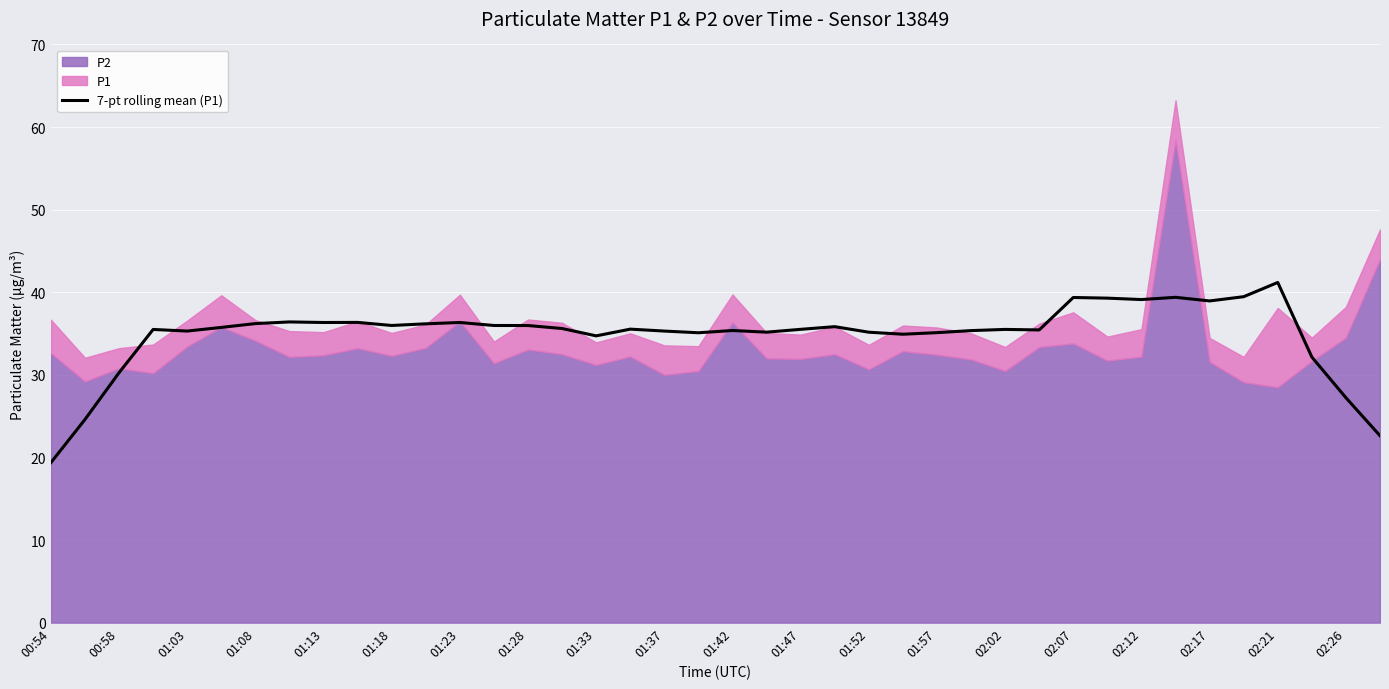

Which category has the lowest value across all series?

00:54